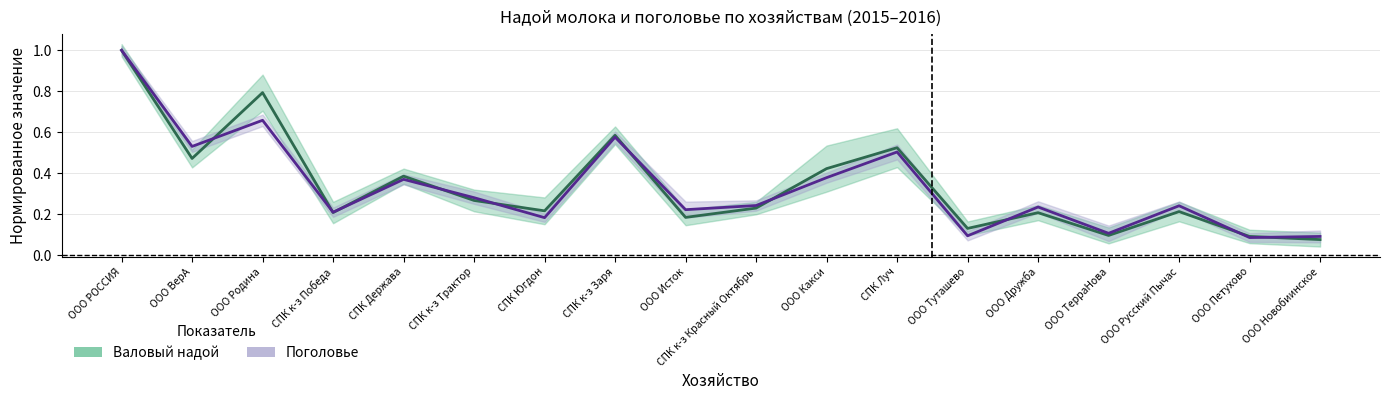

Is the value of Поголовье (среднее) at ООО Туташево greater than the value of Валовый надой (среднее) at СПК к-з Трактор?

No